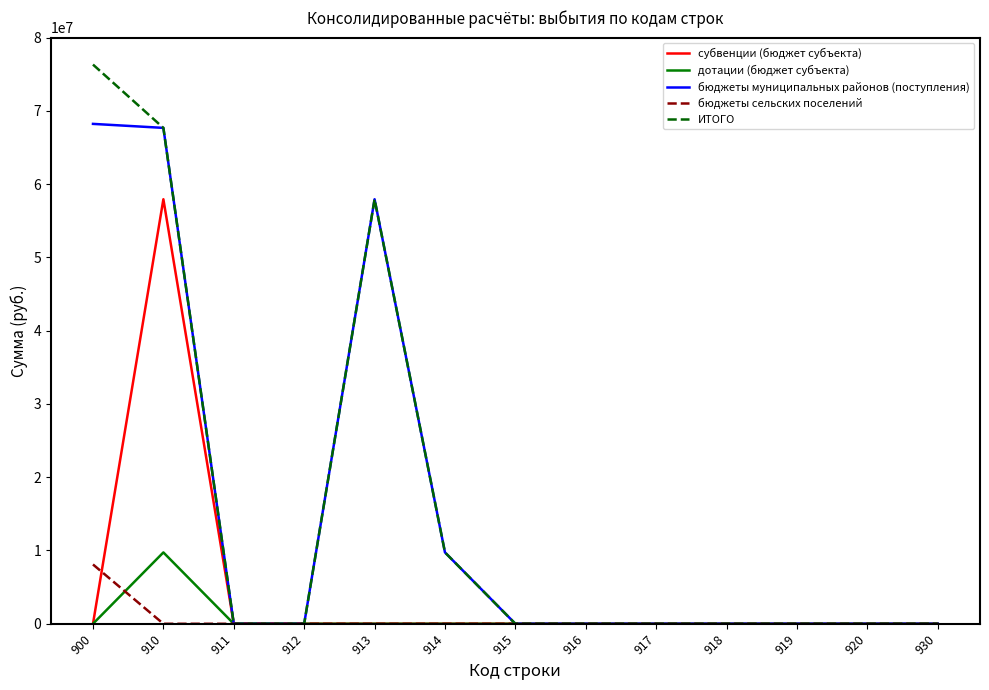

At which category is the sum across all series the highest?

910